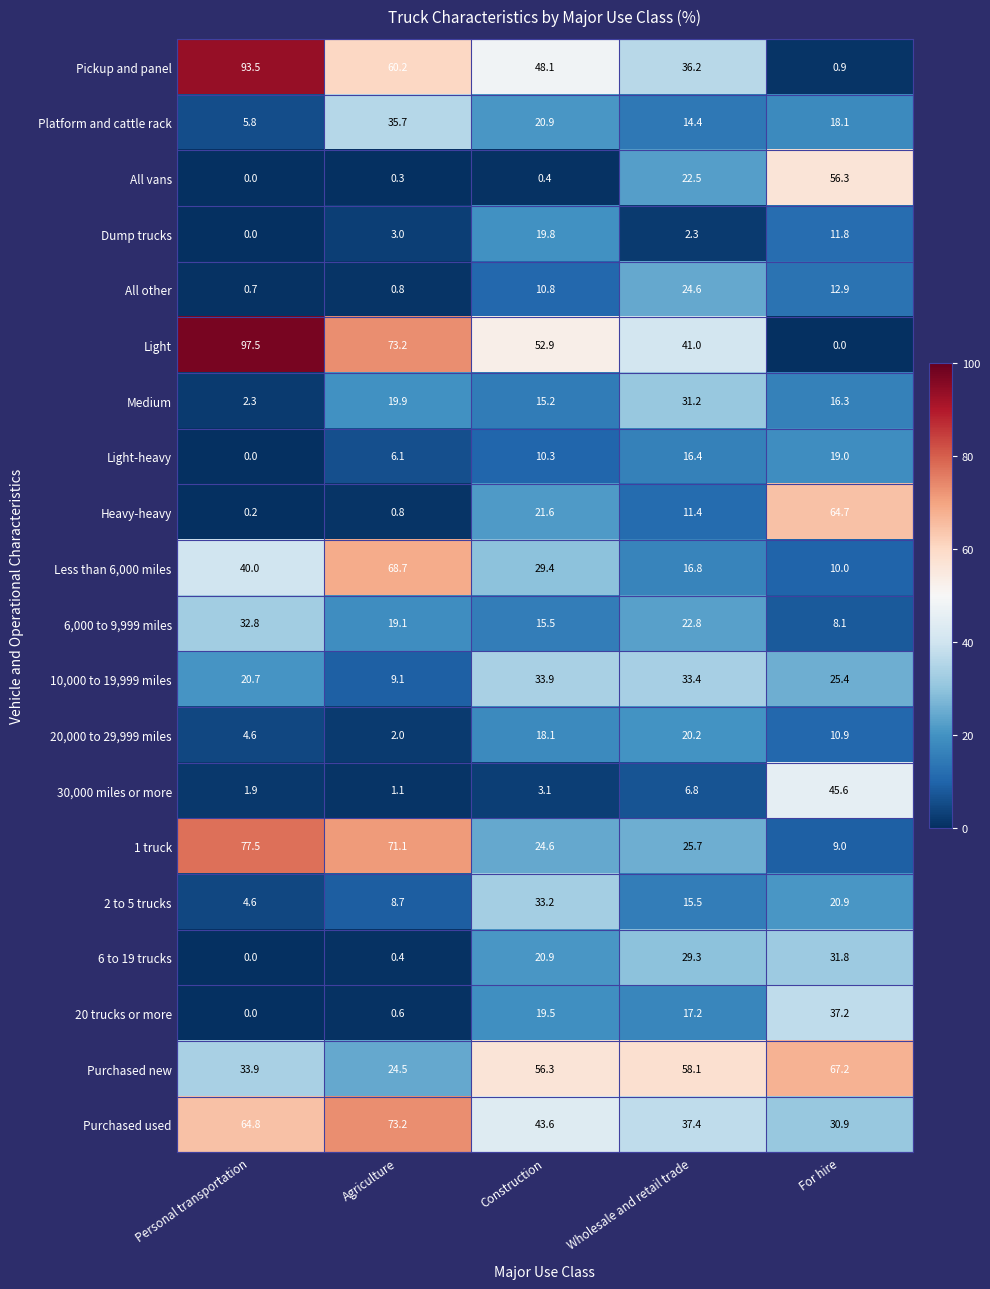

What value does the All other series have at Wholesale and retail trade?

24.6